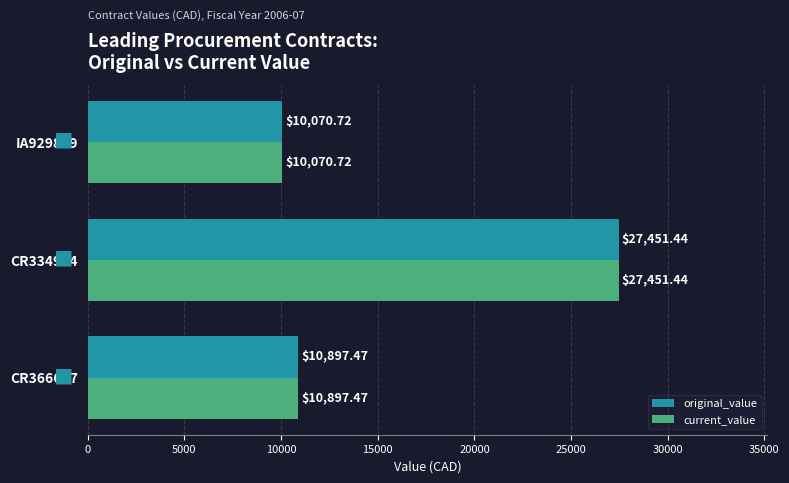

Is the value of current_value at CR366607 greater than the value of original_value at IA929829?

Yes